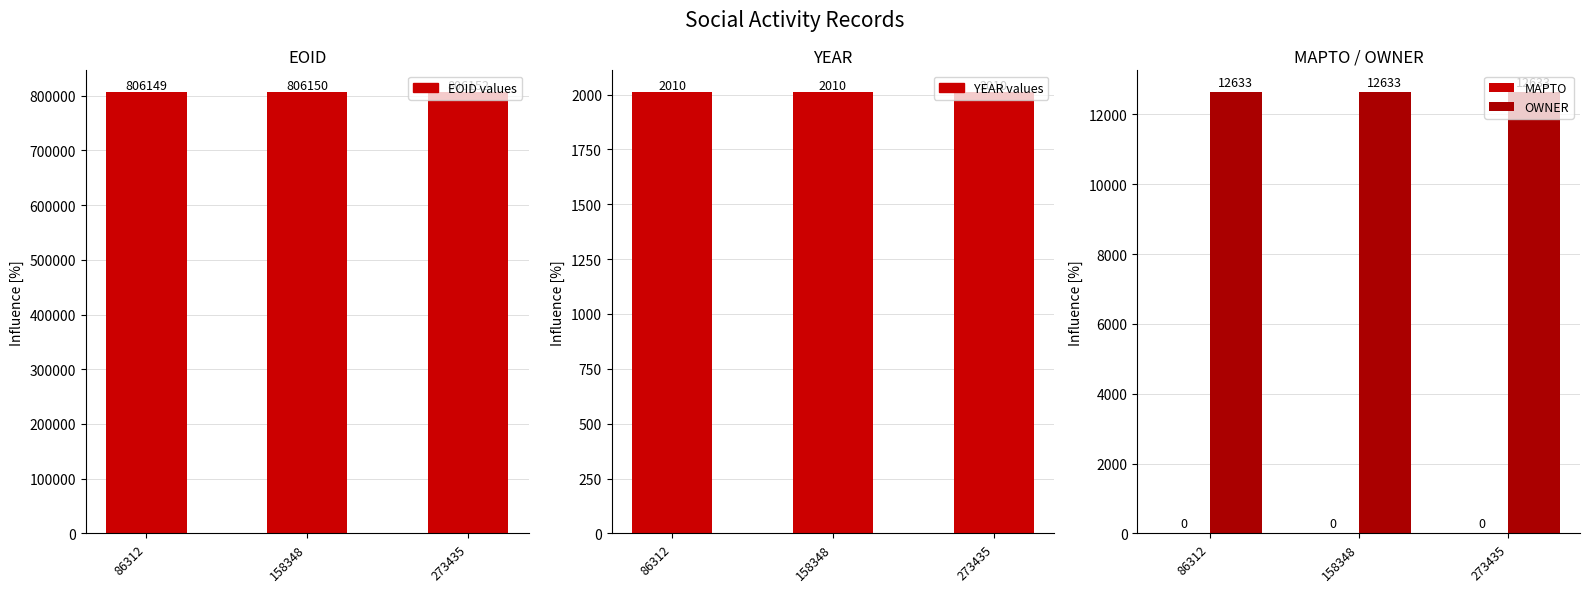

How many distinct data groups are displayed?

4